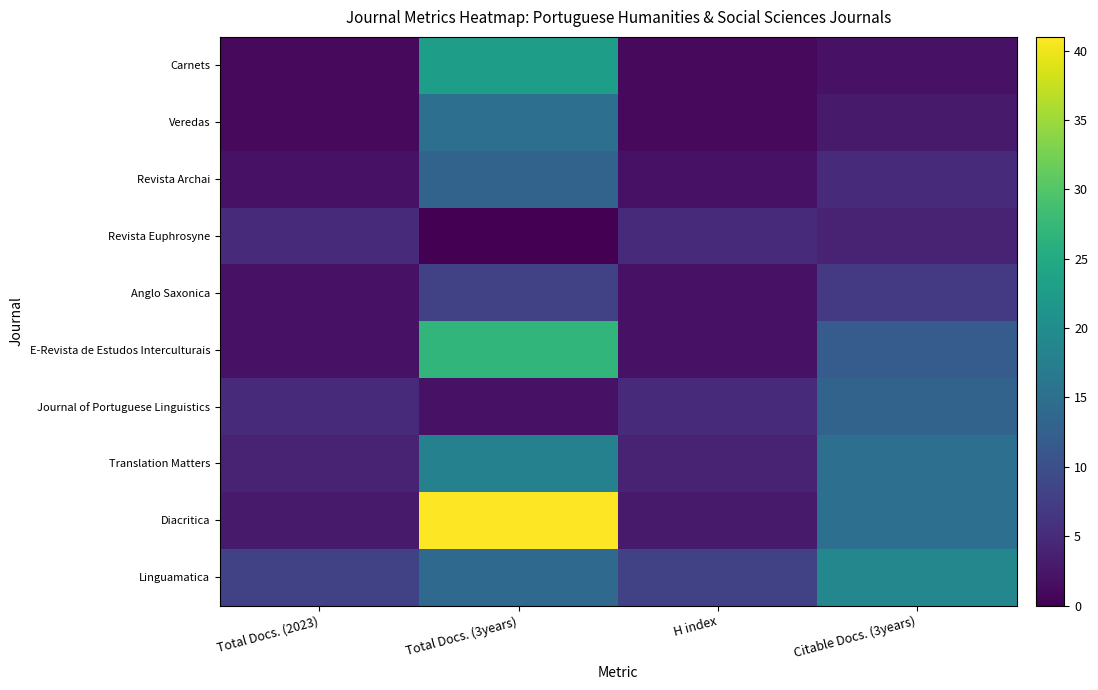

Reading right to left, what are all the values shown in this chart?

Carnets: Citable Docs. (3years)=2	H index=1	Total Docs. (3years)=23	Total Docs. (2023)=1
Veredas: Citable Docs. (3years)=3	H index=1	Total Docs. (3years)=15	Total Docs. (2023)=1
Revista Archai: Citable Docs. (3years)=5	H index=2	Total Docs. (3years)=13	Total Docs. (2023)=2
Revista Euphrosyne: Citable Docs. (3years)=4	H index=5	Total Docs. (3years)=0	Total Docs. (2023)=5
Anglo Saxonica: Citable Docs. (3years)=7	H index=2	Total Docs. (3years)=8	Total Docs. (2023)=2
E-Revista de Estudos Interculturais: Citable Docs. (3years)=12	H index=2	Total Docs. (3years)=27	Total Docs. (2023)=2
Journal of Portuguese Linguistics: Citable Docs. (3years)=13	H index=5	Total Docs. (3years)=2	Total Docs. (2023)=5
Translation Matters: Citable Docs. (3years)=15	H index=4	Total Docs. (3years)=18	Total Docs. (2023)=4
Diacritica: Citable Docs. (3years)=15	H index=3	Total Docs. (3years)=41	Total Docs. (2023)=3
Linguamatica: Citable Docs. (3years)=19	H index=8	Total Docs. (3years)=14	Total Docs. (2023)=8